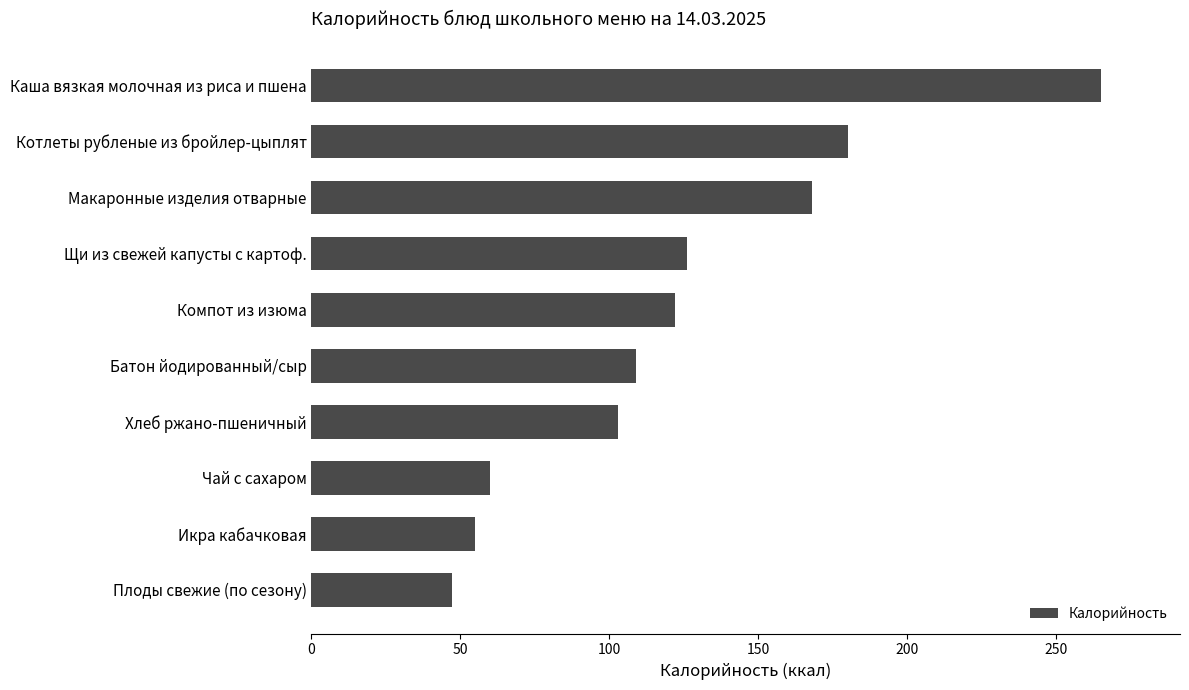

How many bars are there in total?

10